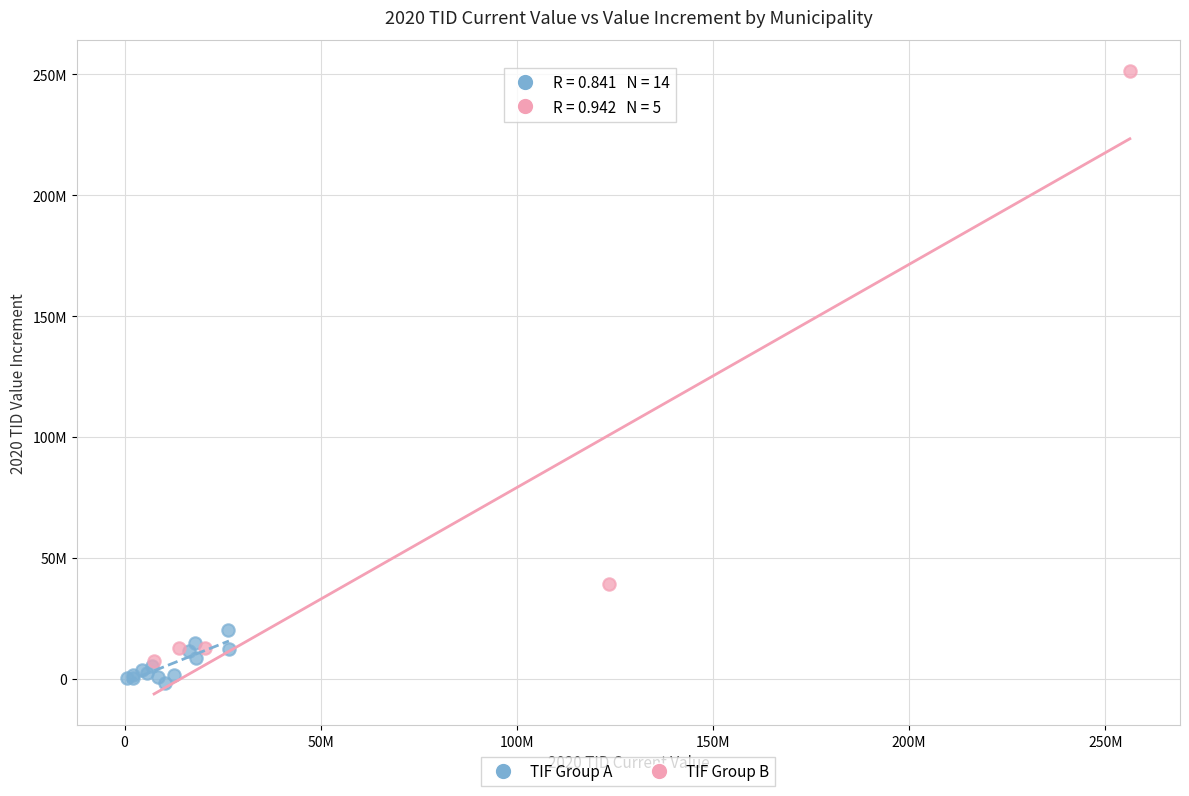

Which series has the widest spread of Y values?

TIF Group B